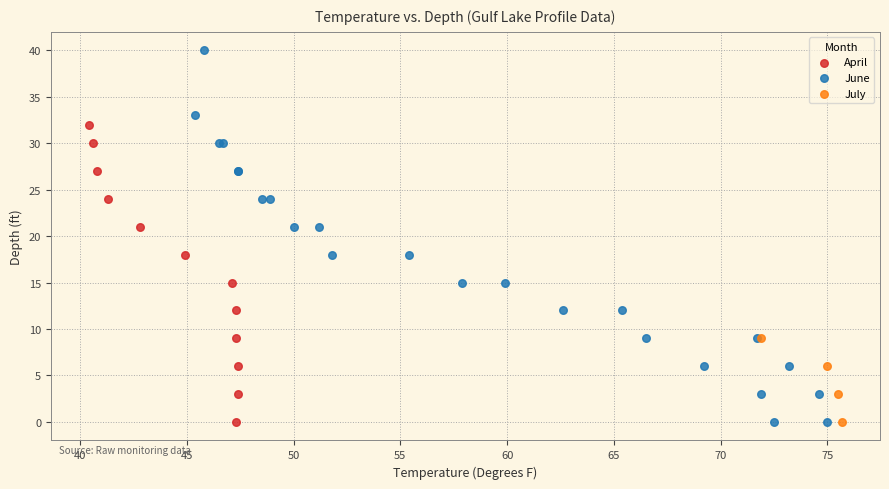

Which series has the widest spread of Y values?

June